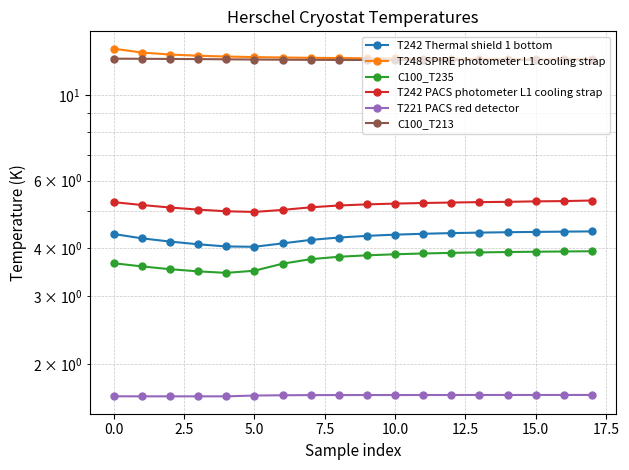

Reading left to right, what are all the values shown in this chart?

T242 Thermal shield 1 bottom: 4.4	4.2	4.2	4.1	4.0	4.0	4.1	4.2	4.3	4.3	4.3	4.4	4.4	4.4	4.4	4.4	4.4	4.4
T248 SPIRE photometer L1 cooling strap: 13.2	12.9	12.8	12.7	12.6	12.6	12.5	12.5	12.5	12.5	12.5	12.4	12.4	12.4	12.4	12.4	12.4	12.4
C100_T235: 3.7	3.6	3.5	3.5	3.5	3.5	3.6	3.7	3.8	3.8	3.9	3.9	3.9	3.9	3.9	3.9	3.9	3.9
T242 PACS photometer L1 cooling strap: 5.3	5.2	5.1	5.0	5.0	5.0	5.0	5.1	5.2	5.2	5.2	5.2	5.3	5.3	5.3	5.3	5.3	5.3
T221 PACS red detector: 1.7	1.7	1.7	1.7	1.7	1.7	1.7	1.7	1.7	1.7	1.7	1.7	1.7	1.7	1.7	1.7	1.7	1.7
C100_T213: 12.4	12.4	12.4	12.4	12.4	12.4	12.4	12.4	12.3	12.3	12.3	12.3	12.3	12.3	12.3	12.3	12.3	12.4